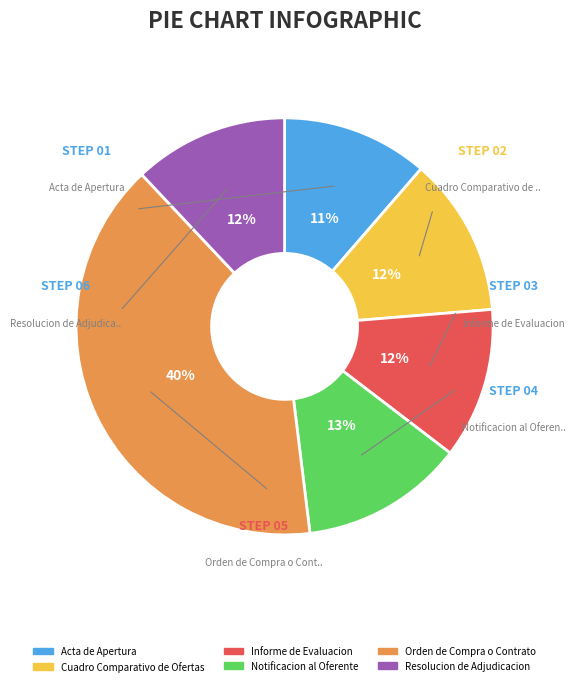

Is the sum of Orden de Compra o Contrato and Acta de Apertura greater than half?

Yes